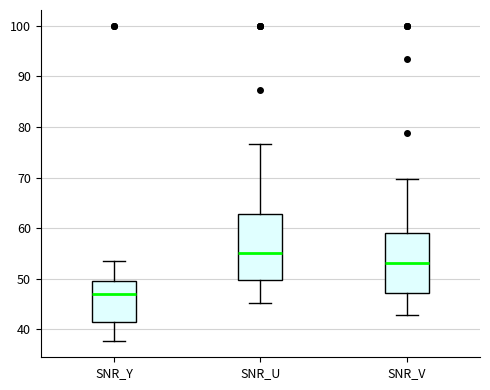

Reading left to right, read every box against the y-axis: the position of its median line, the range the box covers, and the ends of its whiskers. The values are not printed on the chart, so give them approximately, as read against the axis.

SNR_Y: median 47, box 41 to 50, whiskers 38 to 54
SNR_U: median 55, box 50 to 63, whiskers 45 to 77
SNR_V: median 53, box 47 to 59, whiskers 43 to 70